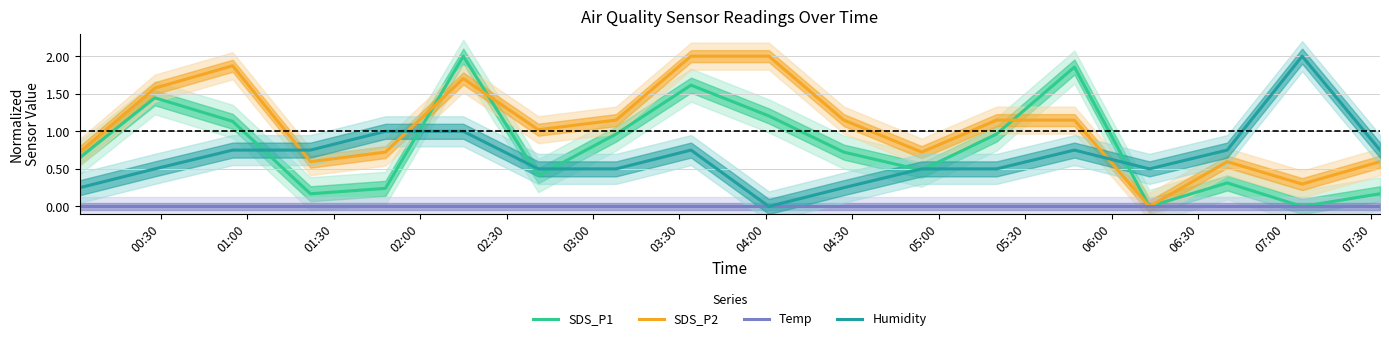

True or false: SDS_P2 and Humidity cross at least once.

True